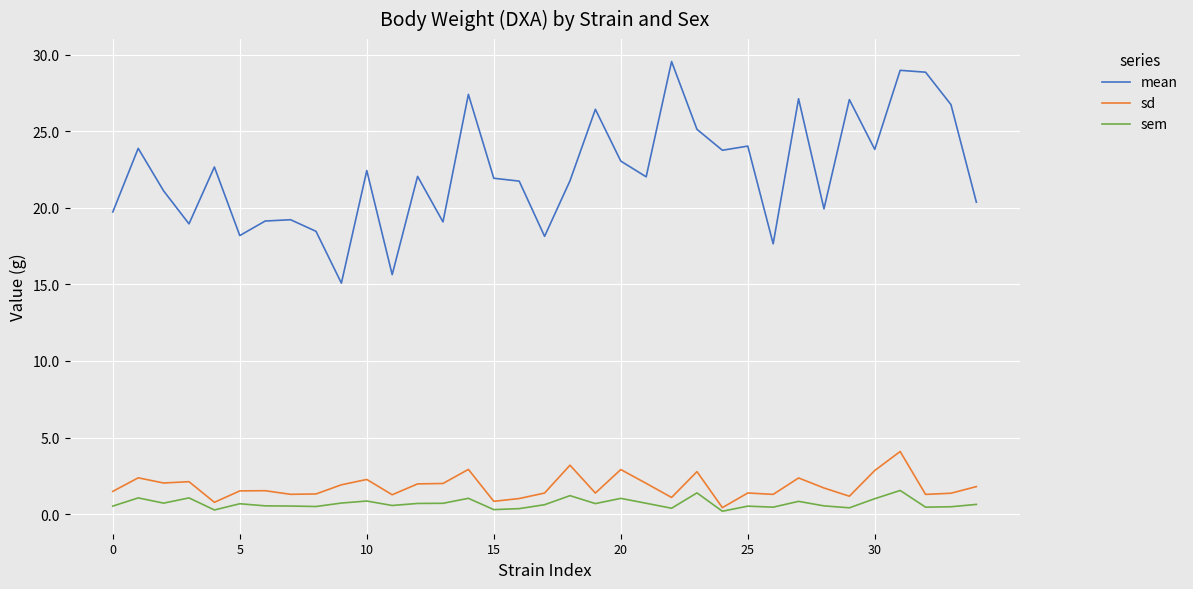

Which series has the largest total across all categories?

mean